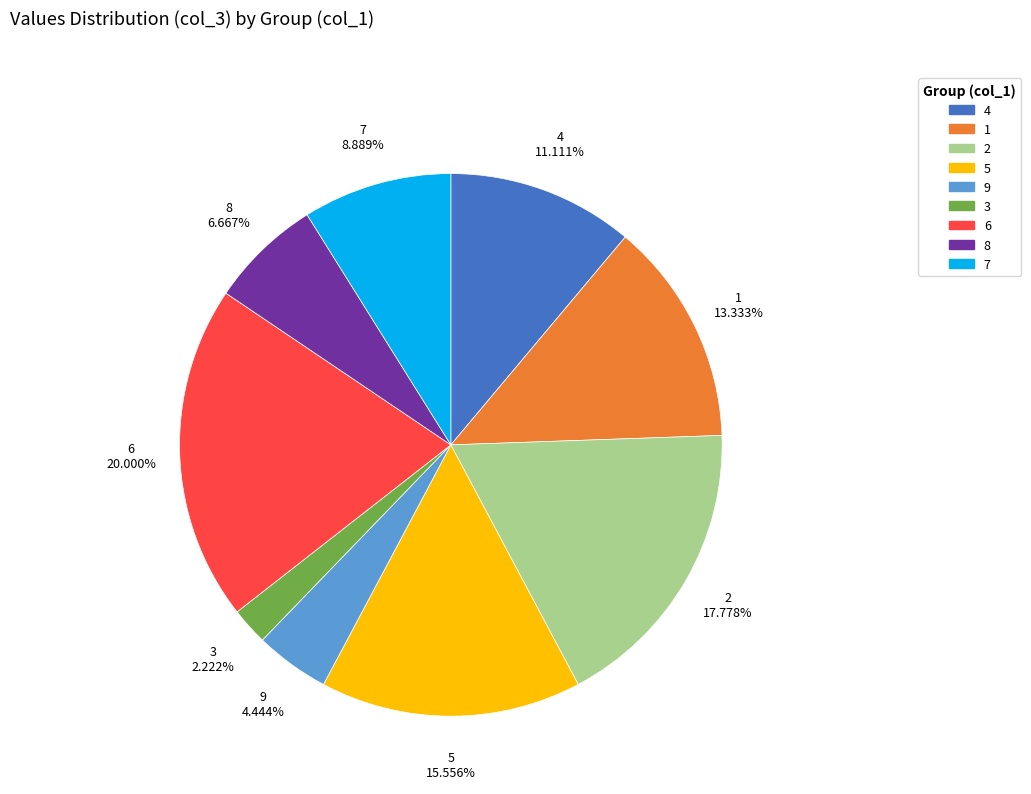

To the nearest percent, what percentage of the pie is 8?

7%